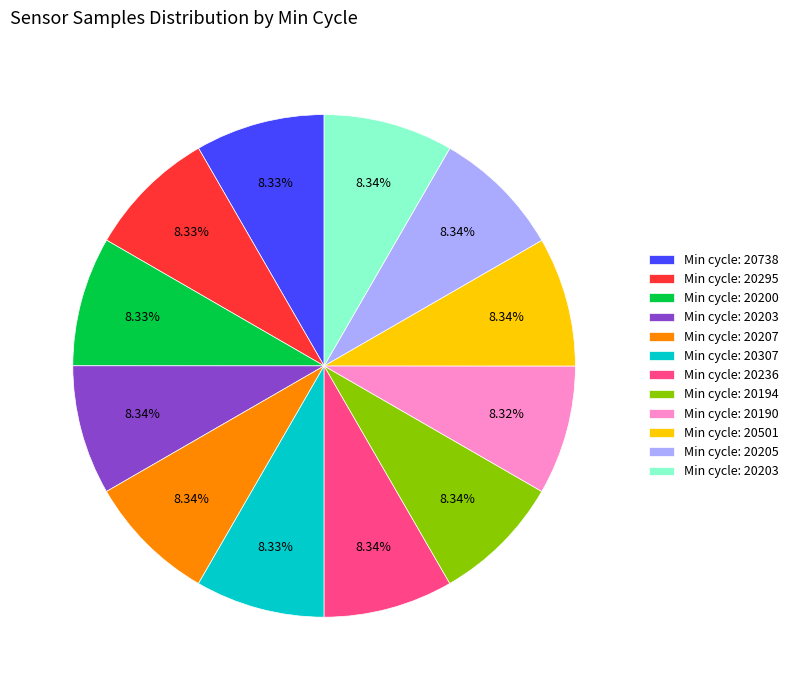

Is there a majority slice in this chart?

No